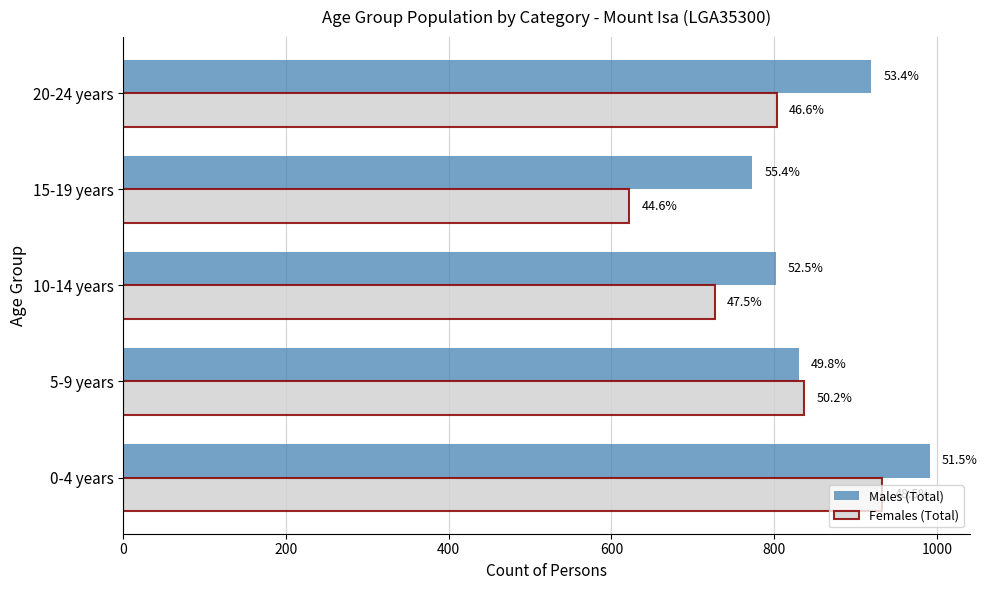

What are all the series names shown in the legend?

Males (Total), Females (Total)